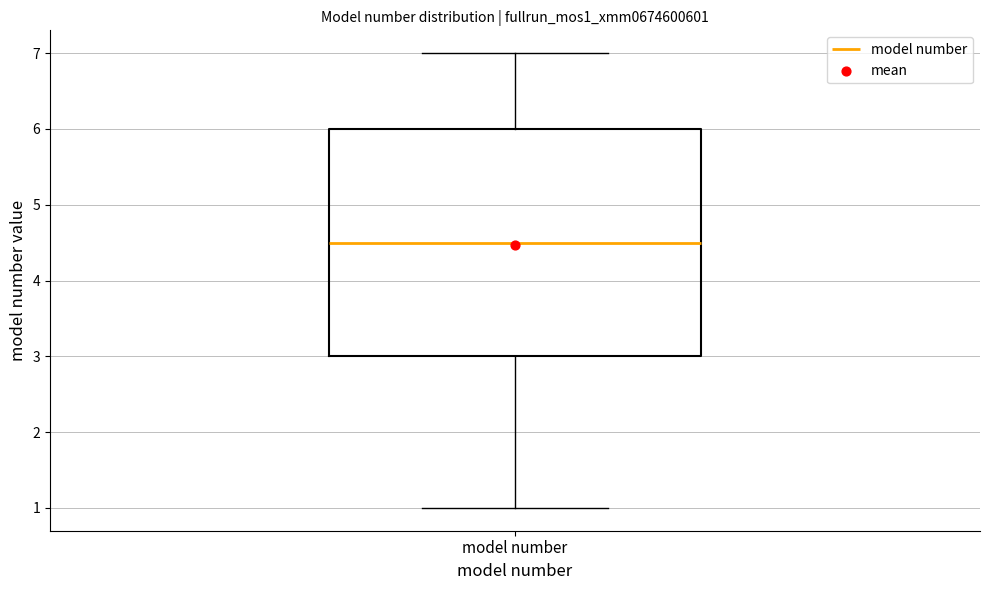

Transcribe this box plot: give where the median line is, the range the box spans, and where the two whiskers end, as read against the y-axis. The values are not printed on the chart, so give them approximately, as read against the axis.

median 4.5, box 3.0 to 6.0, whiskers 1.0 to 7.0